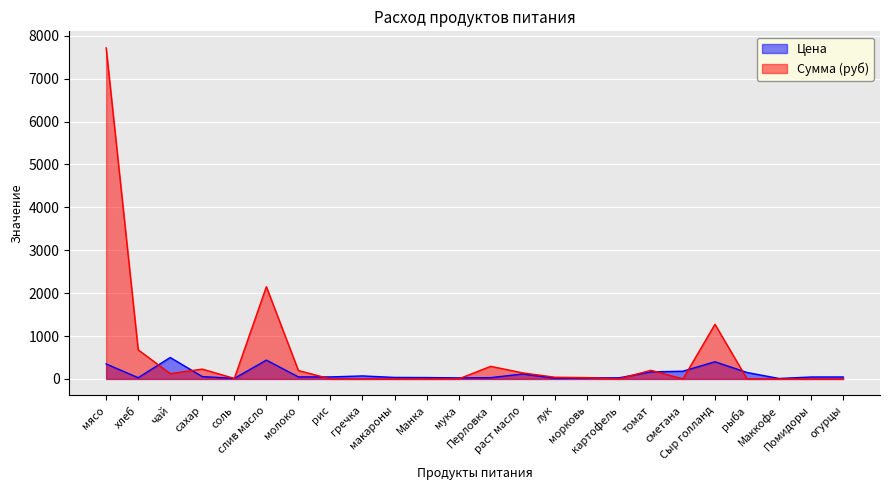

What is the value of the Цена point at the 18th from the left?

164.3